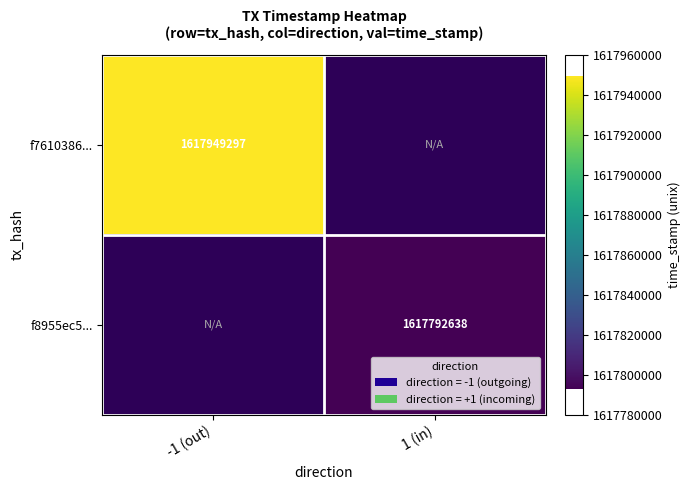

The f8955ec5... series shows 1617792638 at 1 (in). True or false?

True